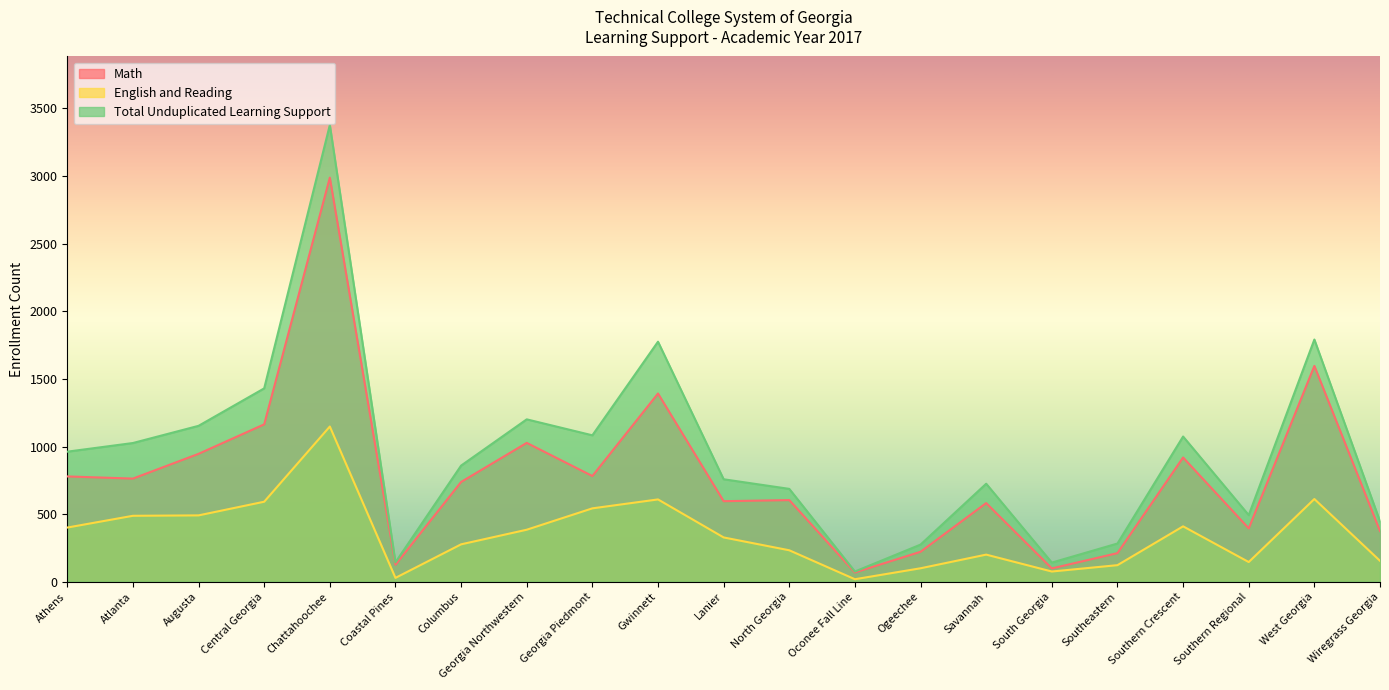

What is the difference between the maximum and second lowest values in the English and Reading series?

1119